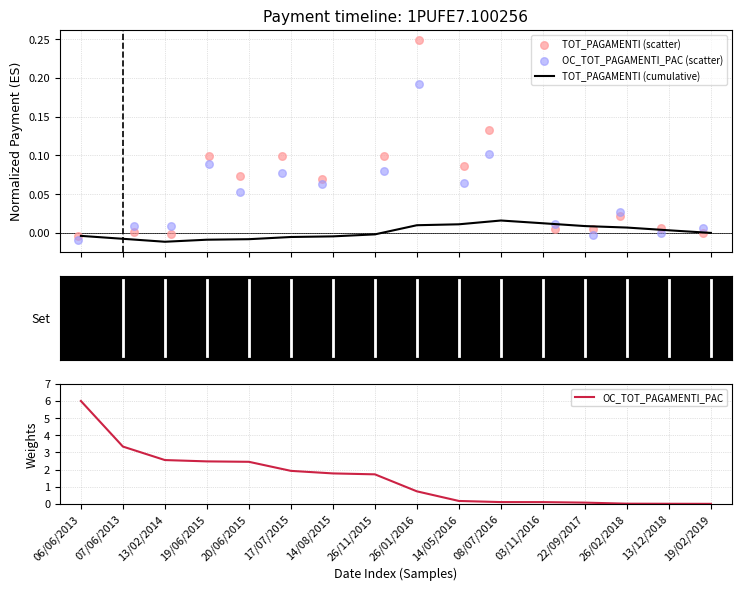

Is it true that OC_TOT_PAGAMENTI_PAC equals 0.2 at 14/05/2016?

True